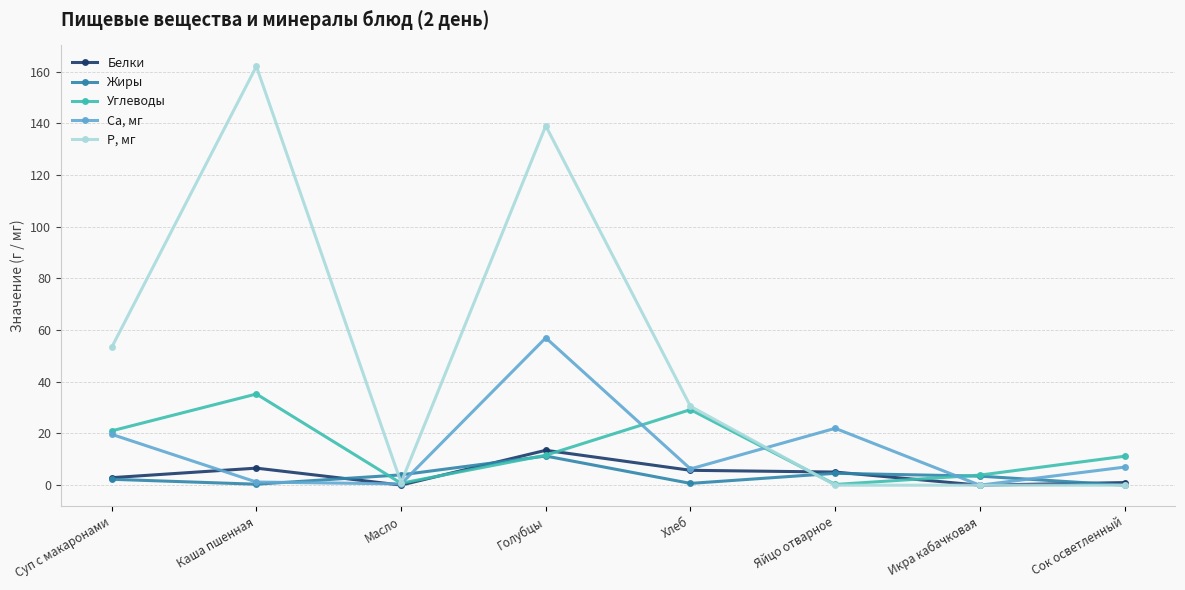

True or false: Жиры has a value of 11.3 at Голубцы.

True